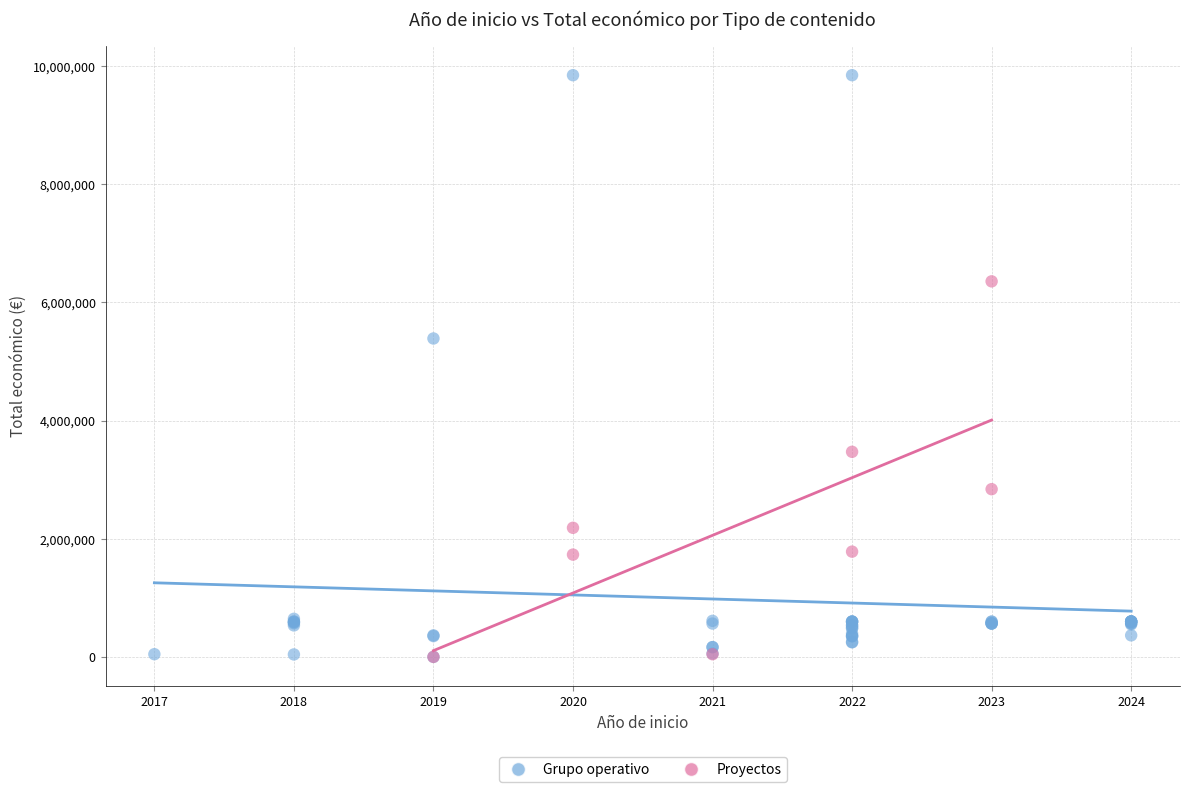

Which series reaches the maximum Y coordinate?

Grupo operativo